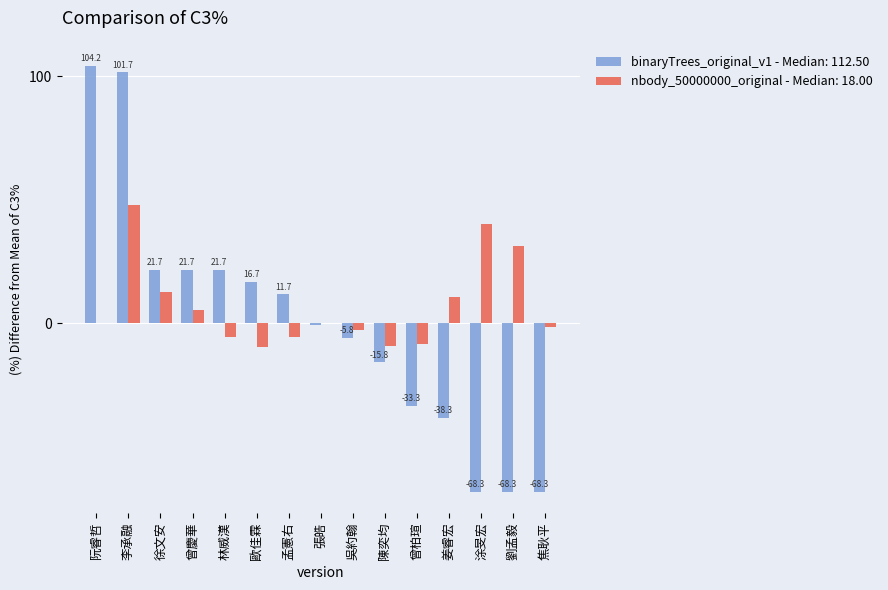

Between 徐文安 and 孟憲右, which series saw the biggest shift?

nbody_50000000_original - Median: 18.00